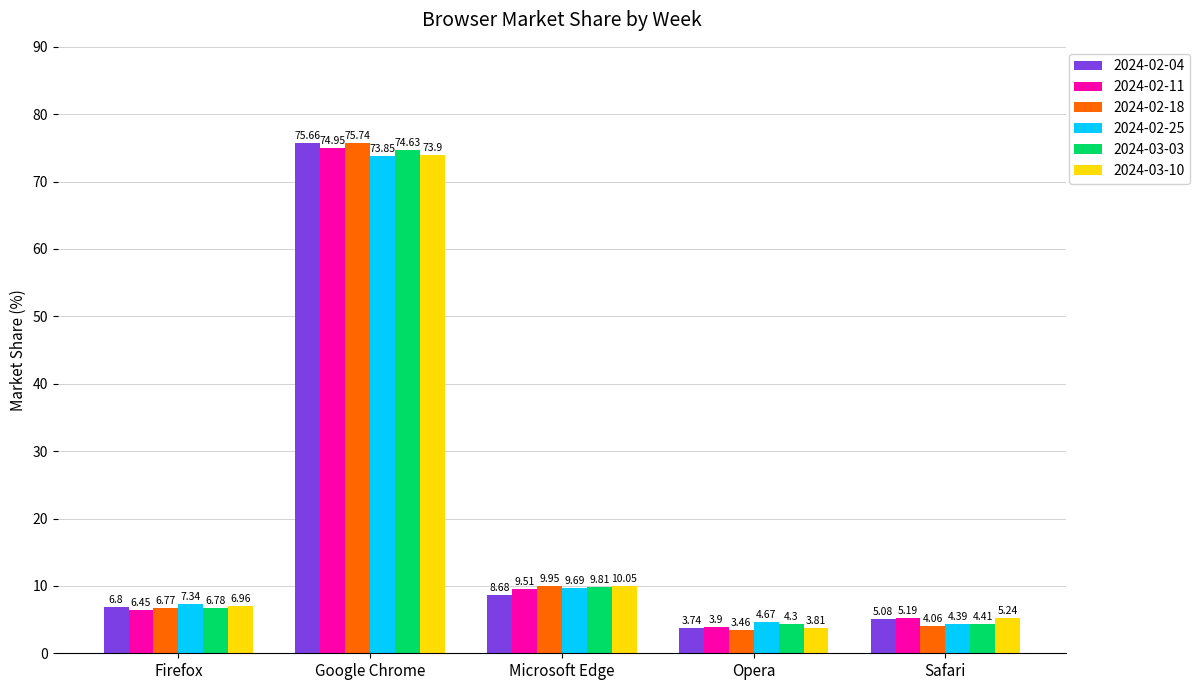

How many data points does each series have?

5